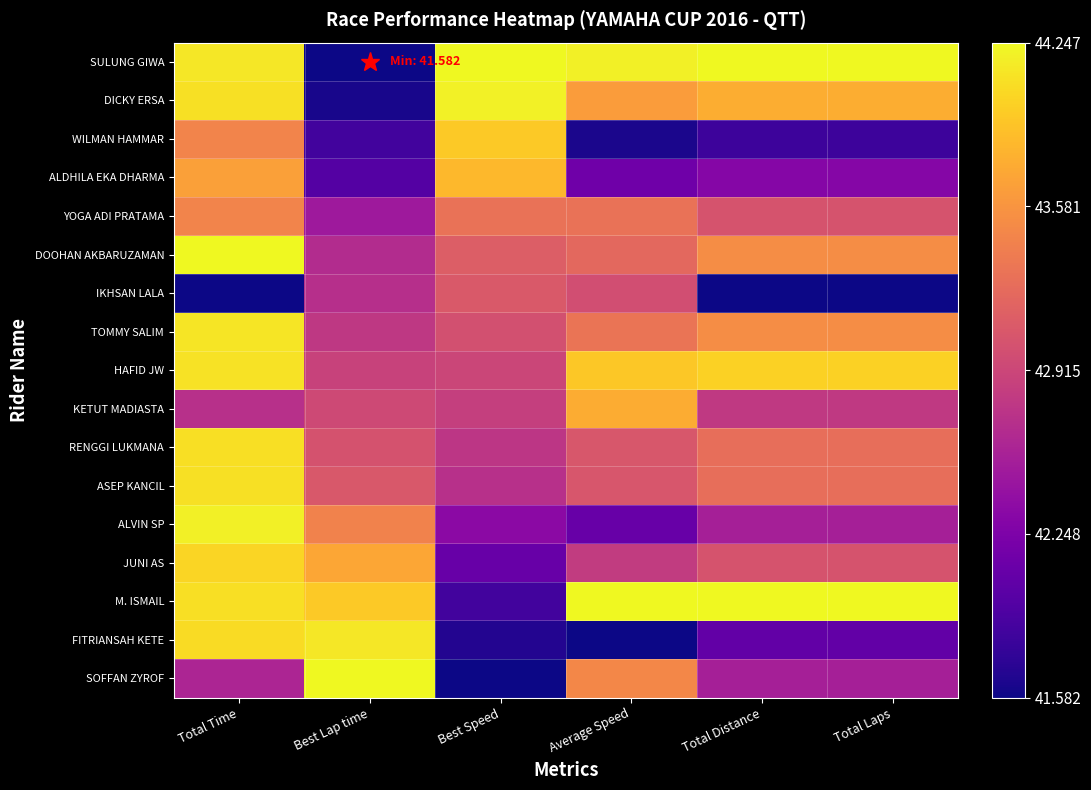

Which label corresponds to the largest value in the chart?

Best Speed